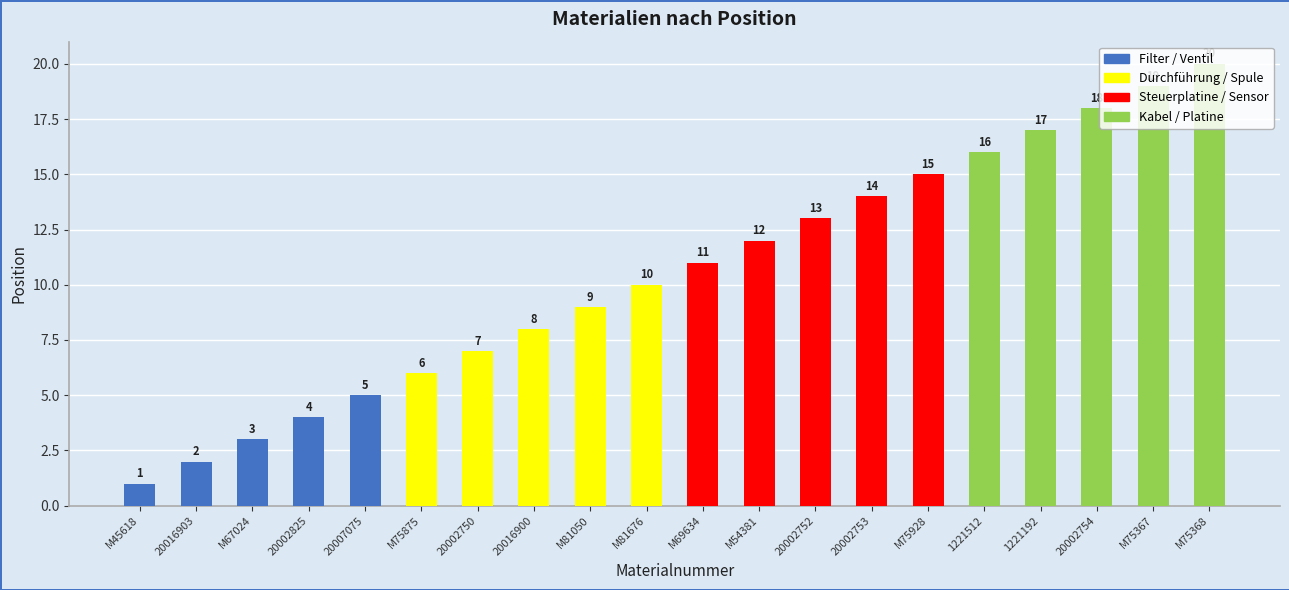

Reading right to left, extract all data points from this chart.

M75368=20	M75367=19	20002754=18	1221192=17	1221512=16	M75928=15	20002753=14	20002752=13	M54381=12	M69634=11	M81676=10	M81050=9	20016900=8	20002750=7	M75875=6	20007075=5	20002825=4	M67024=3	20016903=2	M45618=1